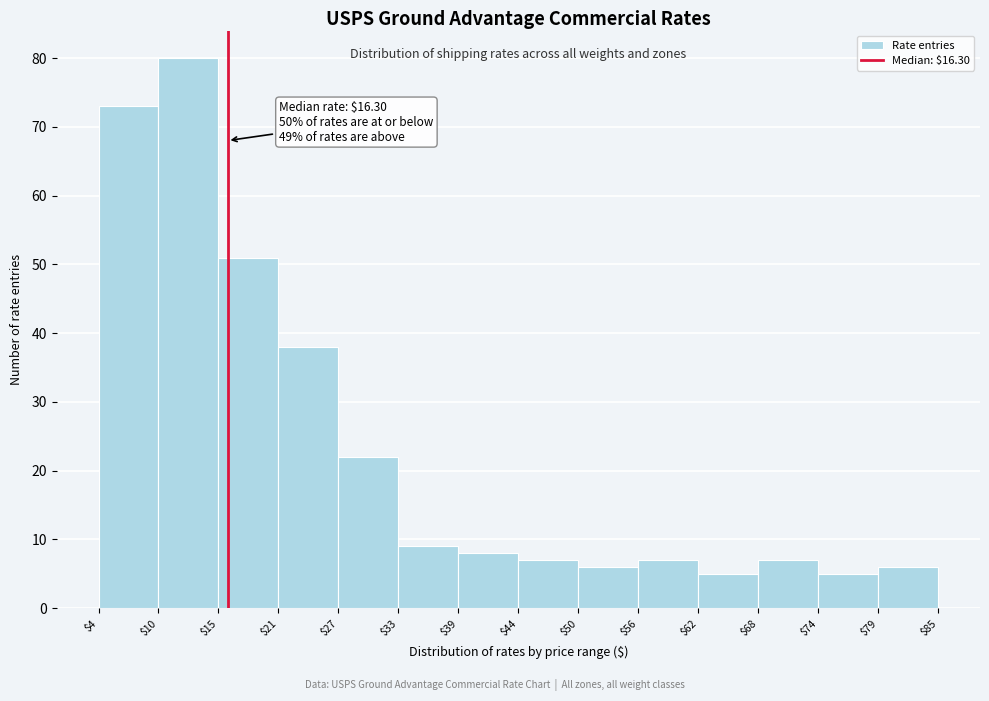

Over which range of the x-axis is the bar tallest?

$10 to $15